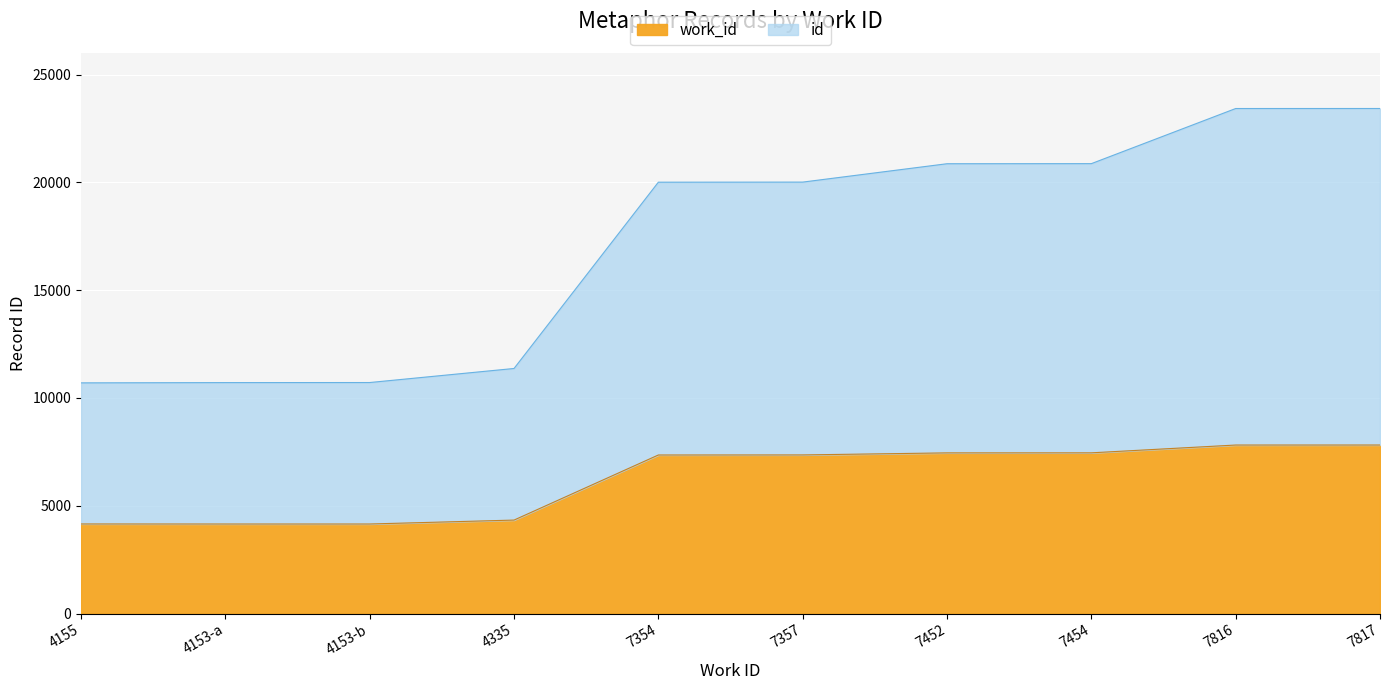

Reading left to right, transcribe all the data shown in this chart.

work_id: 4155	4153	4153	4335	7354	7357	7452	7454	7816	7817
id: 10700	10712	10715	11367	20008	20012	20864	20868	23425	23426